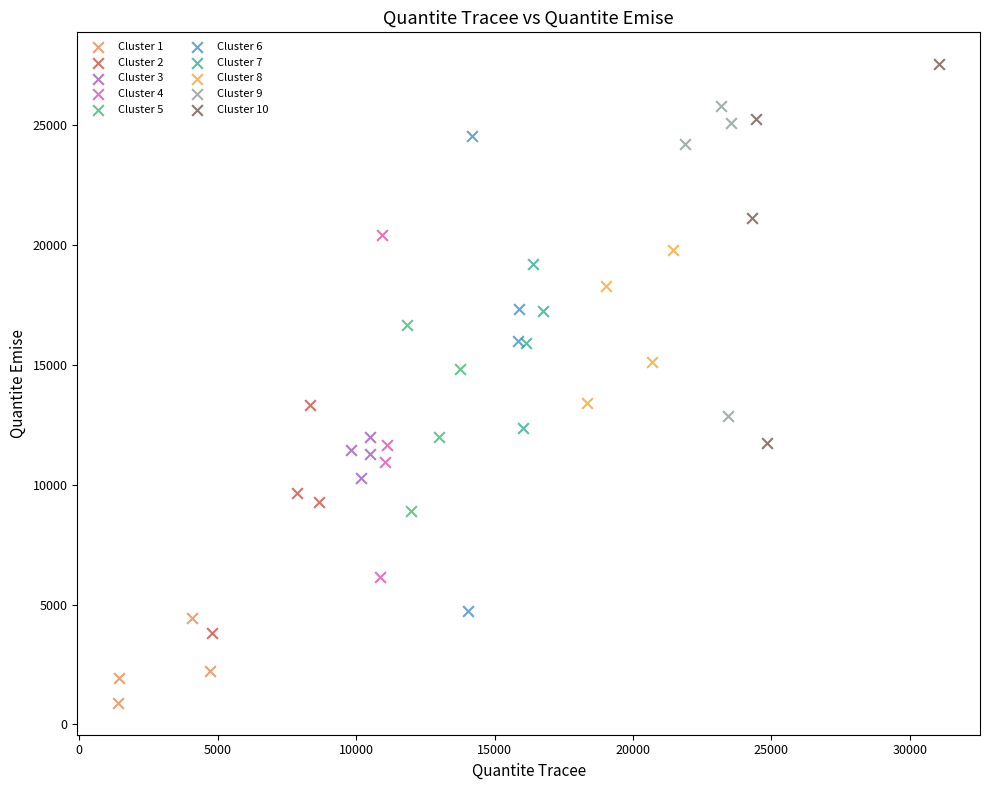

Which series reaches the minimum Y coordinate?

Cluster 1